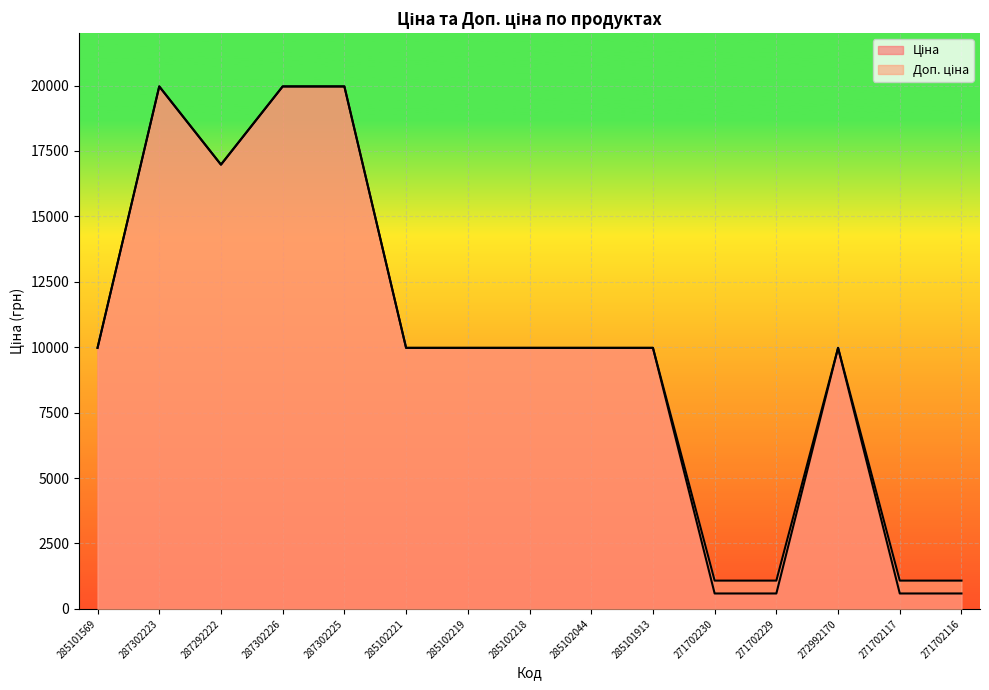

At which category does Доп. ціна reach its first local valley?

287292222